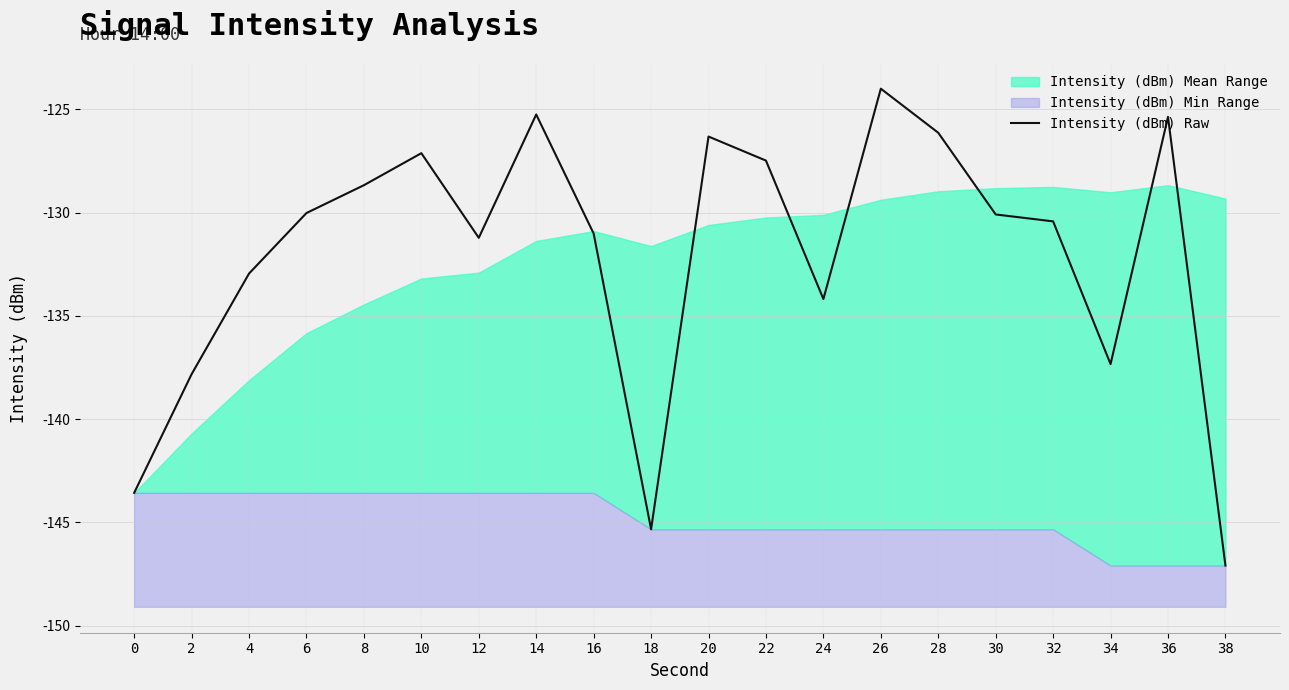

True or false: the data shows -137.8 at 2.

True